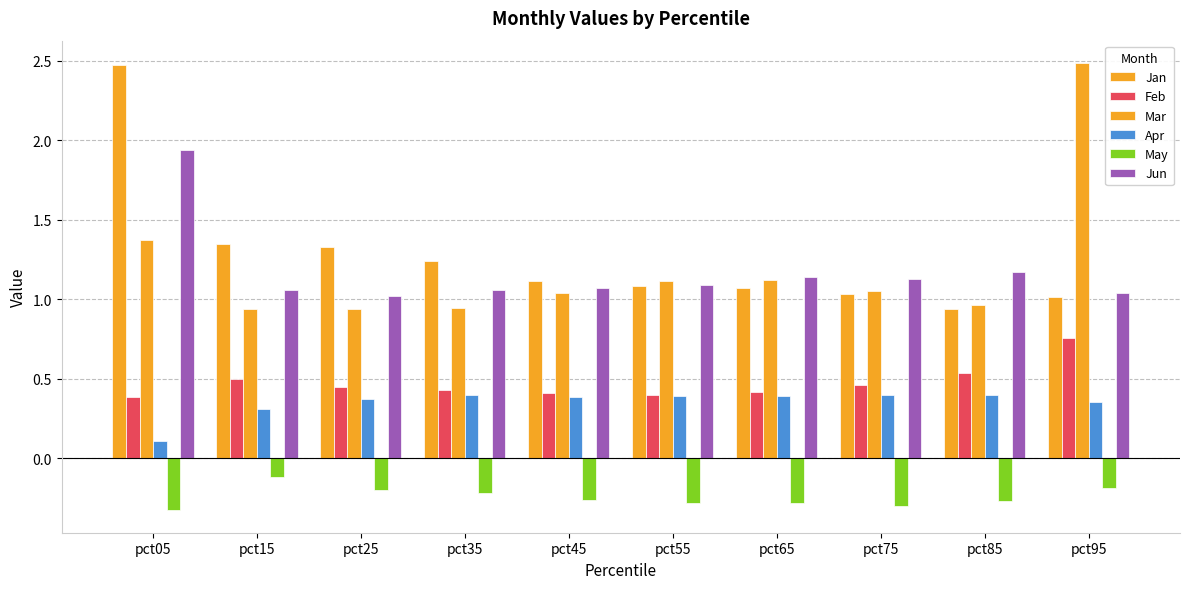

How many values in the Mar series exceed 1?

6